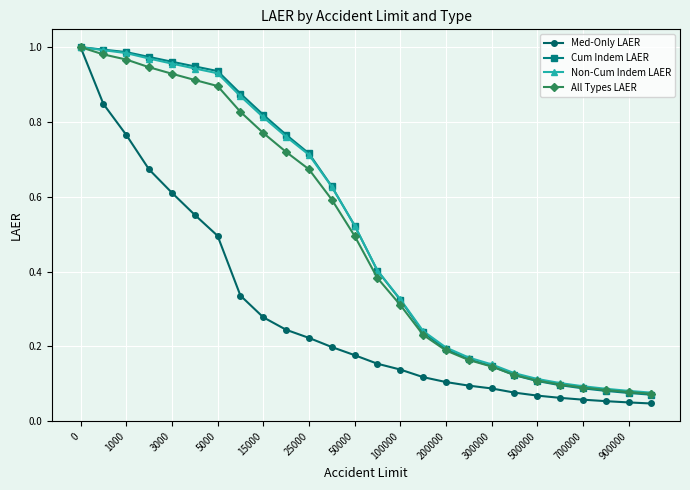

At how many categories does at least one series exceed 0?

26